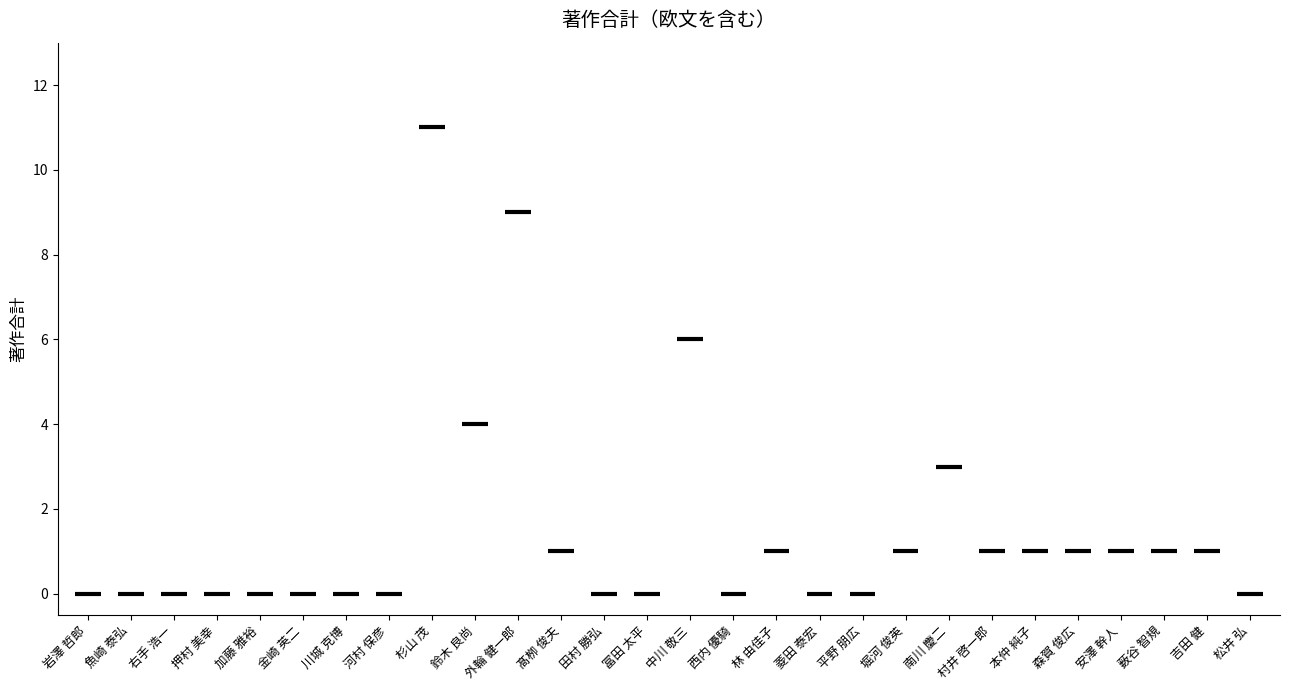

Which category has the highest value across all series?

杉山 茂